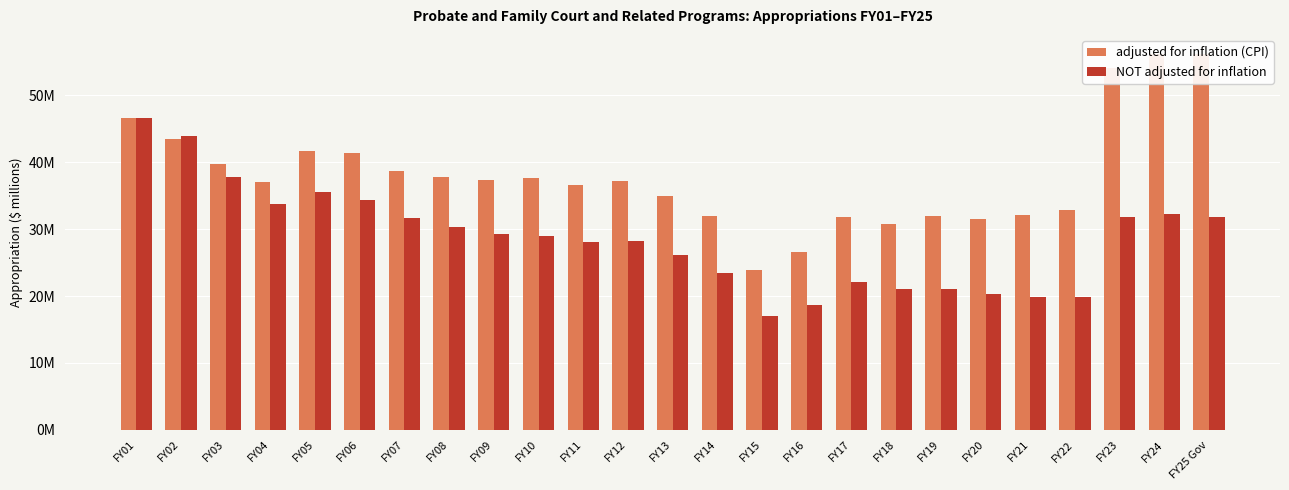

The value of NOT adjusted for inflation at FY10 is 9.1. True or false?

False